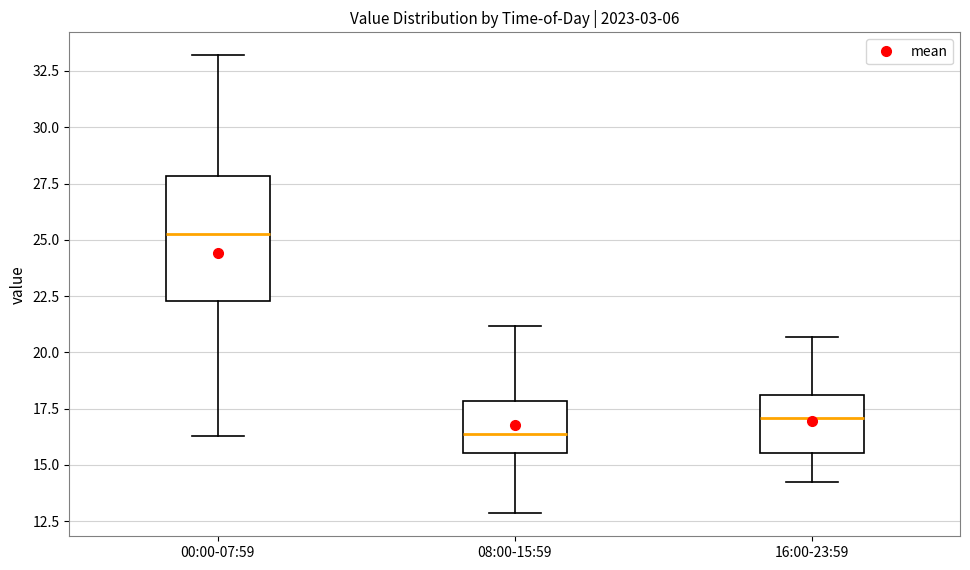

Reading left to right, read every box against the y-axis: the position of its median line, the range the box covers, and the ends of its whiskers. The values are not printed on the chart, so give them approximately, as read against the axis.

00:00-07:59: median 25.5, box 22.5 to 28.0, whiskers 16.5 to 33.0
08:00-15:59: median 16.5, box 15.5 to 18.0, whiskers 13.0 to 21.0
16:00-23:59: median 17.0, box 15.5 to 18.0, whiskers 14.0 to 20.5